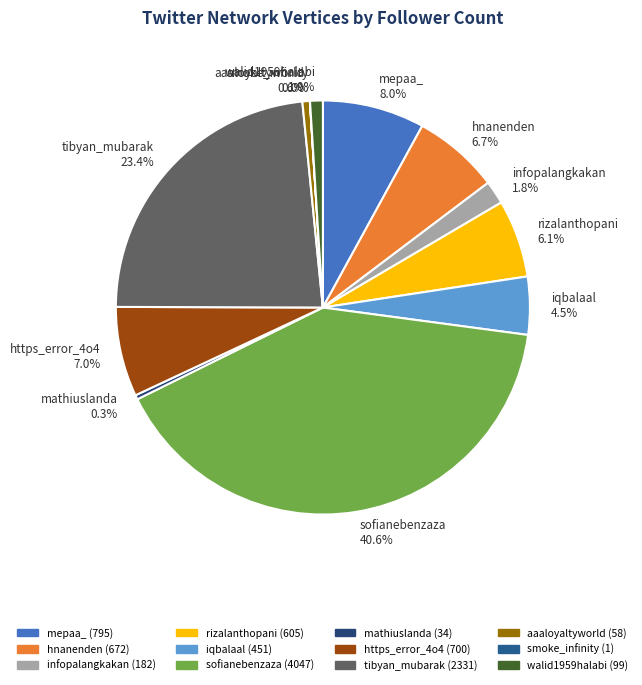

Does any single category account for the majority?

No